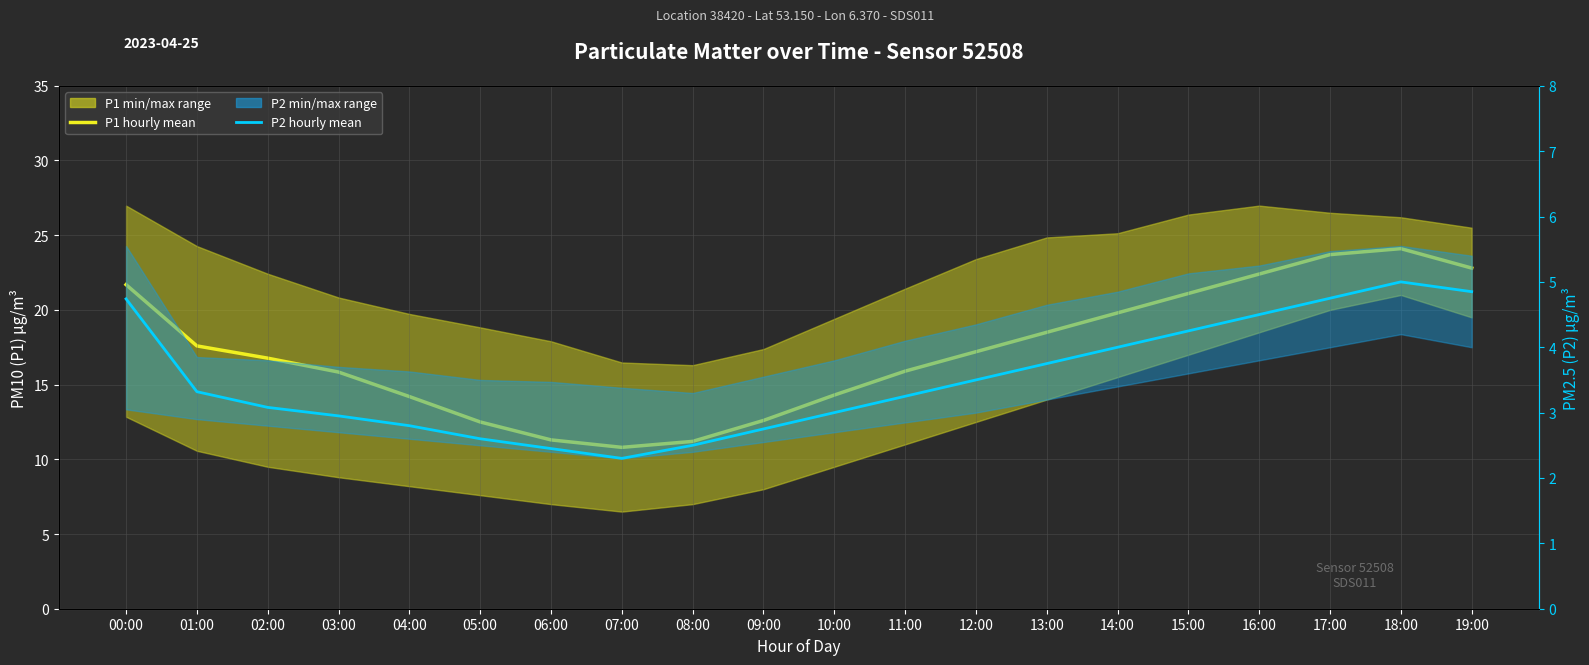

What is the label of the 18th point from the right?

02:00